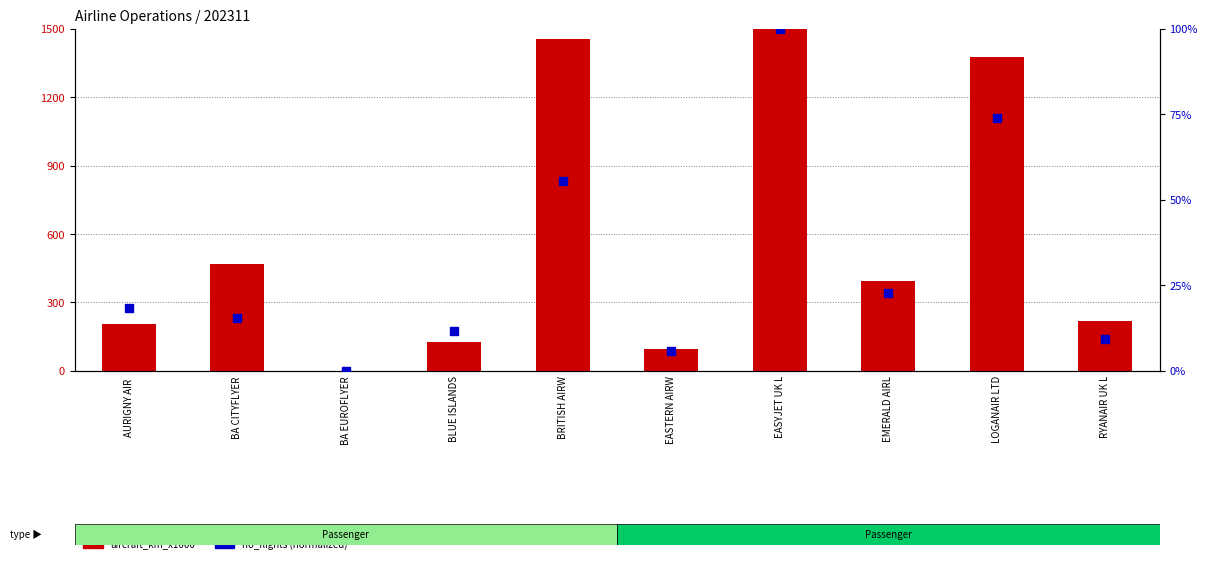

What is the total value across all series at BA CITYFLYER?

483.6